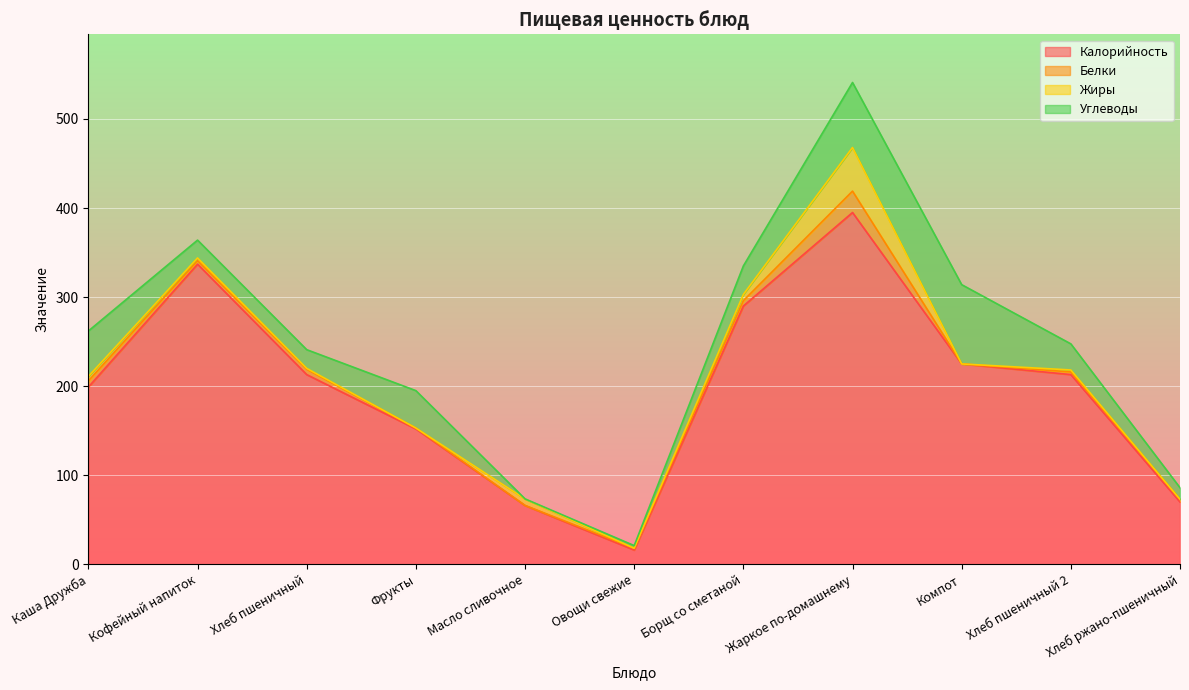

What is the label of the 2nd point from the right?

Хлеб пшеничный 2